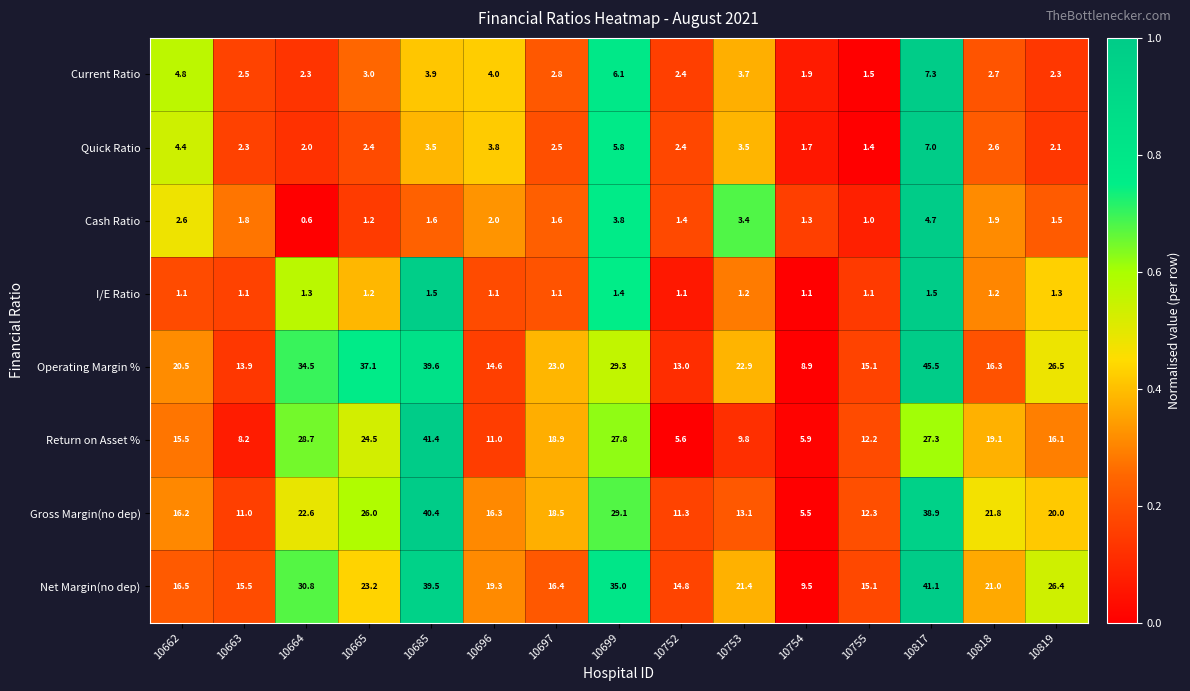

What is the sum of the I/E Ratio values at 10819 and 10663?

2.4